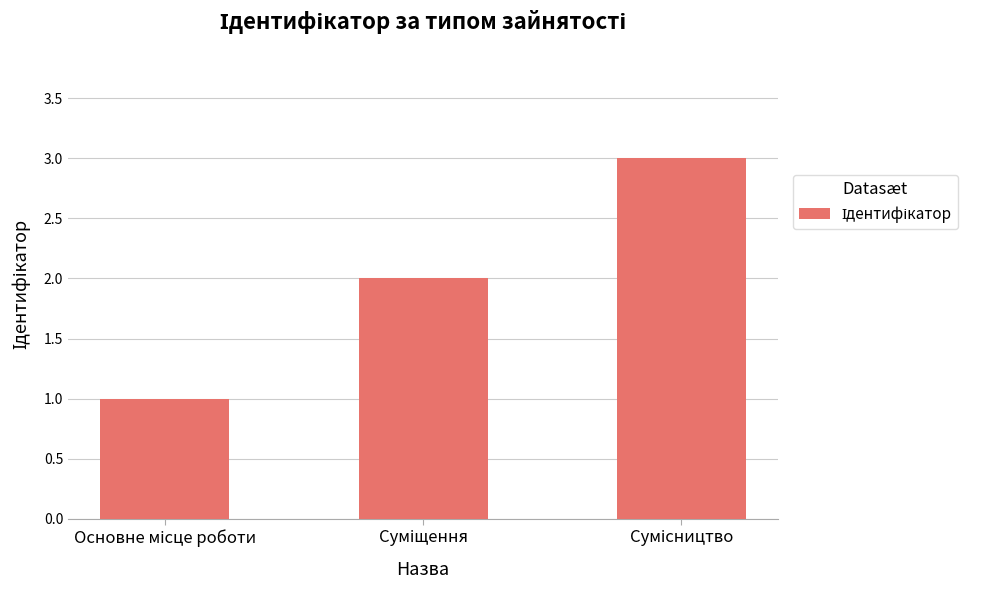

What is the sum of all values?

6